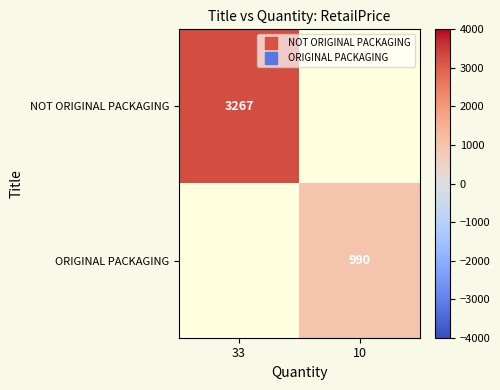

How many positive values does the ORIGINAL PACKAGING series have?

1